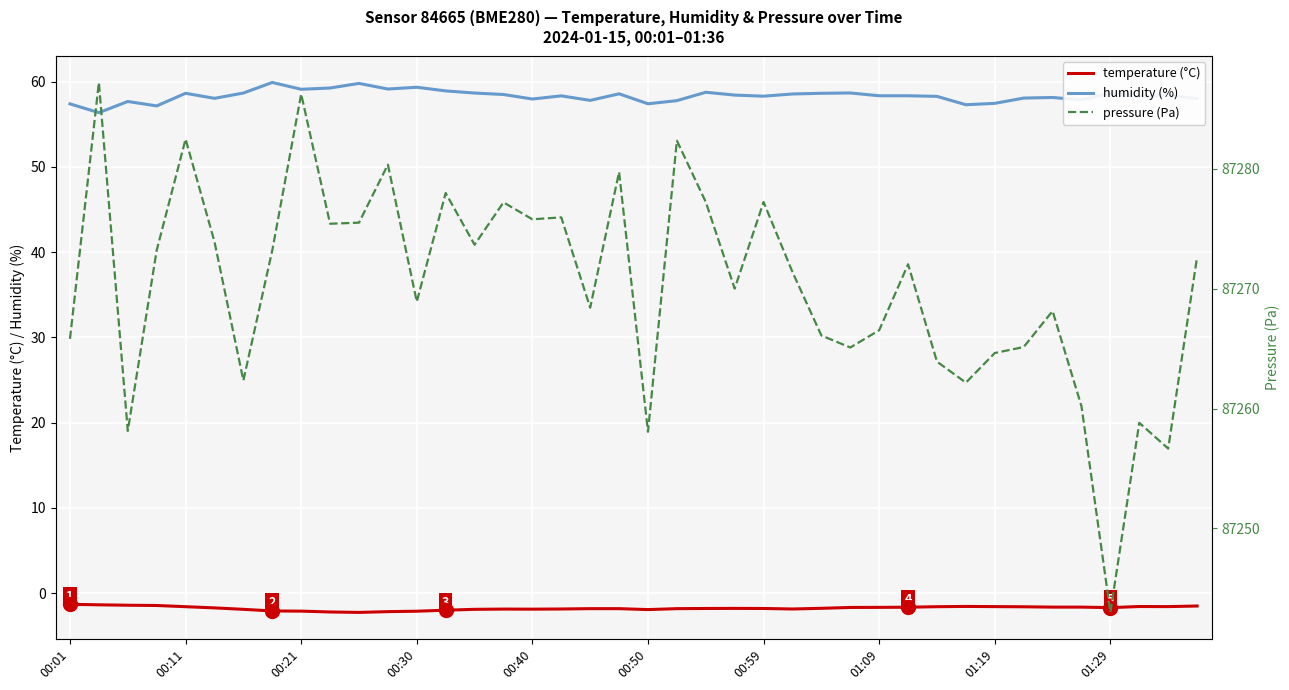

True or false: humidity (%) and temperature (°C) cross at least once.

False